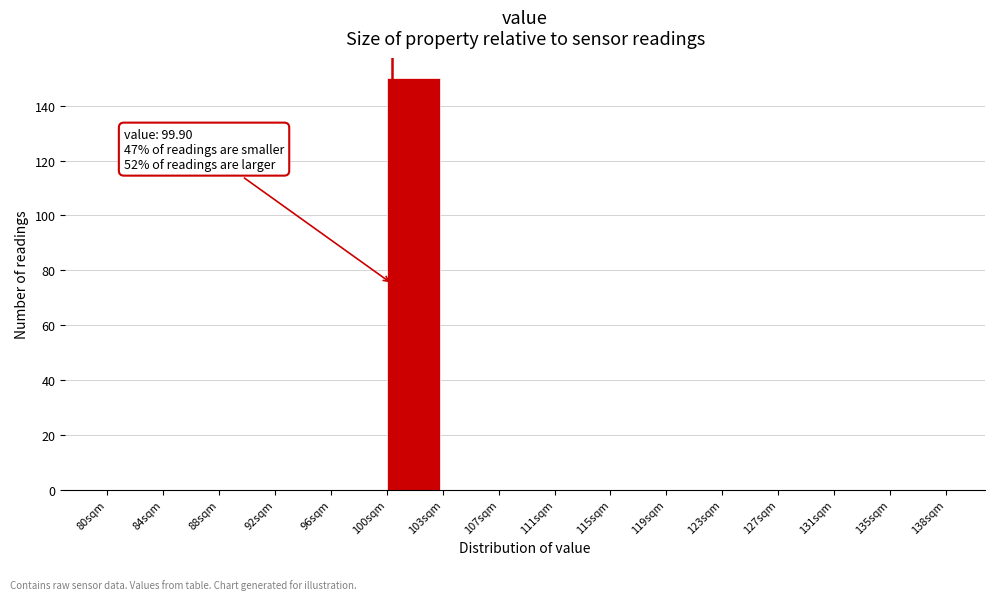

Which range on the x-axis has the tallest bar?

99.5 to 103.4